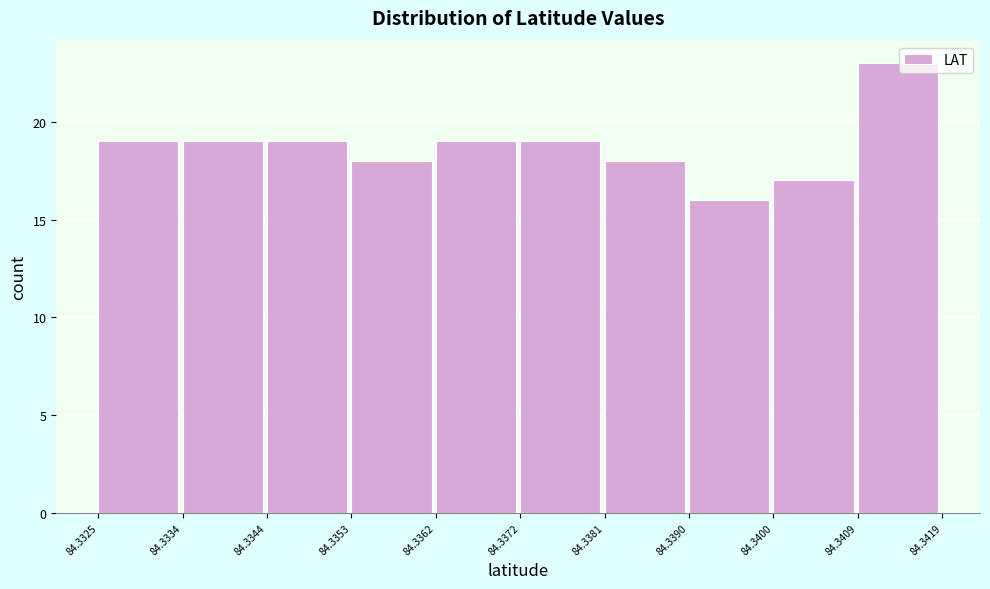

How tall is the bar that spans 84.3390 to 84.3400 on the x-axis? The values are not printed on the chart, so give them approximately, as read against the axis.

16